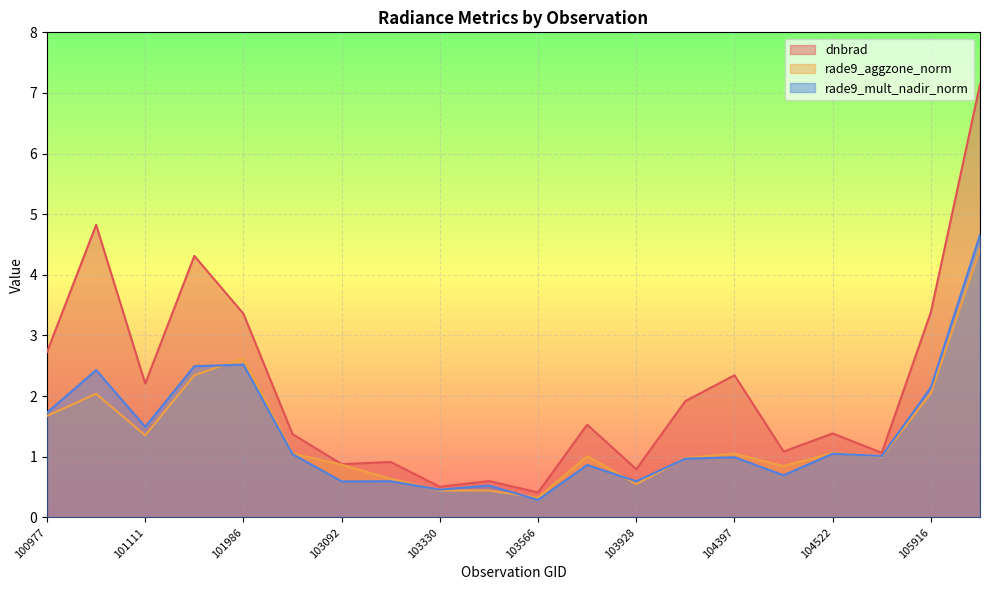

Where is the first local maximum for dnbrad?

101102